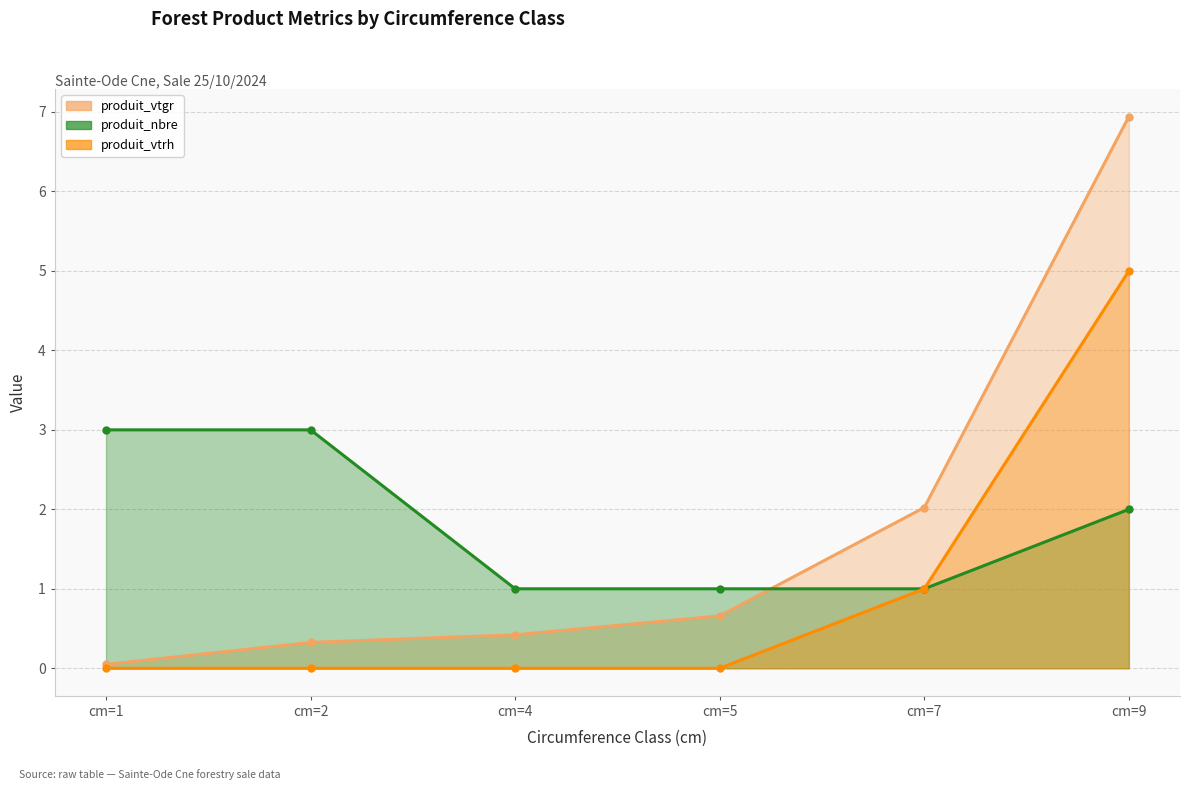

Reading right to left, extract all data points from this chart.

produit_vtgr: cm=9=6.9	cm=7=2.0	cm=5=0.7	cm=4=0.4	cm=2=0.3	cm=1=0.0
produit_nbre: cm=9=2.0	cm=7=1.0	cm=5=1.0	cm=4=1.0	cm=2=3.0	cm=1=3.0
produit_vtrh: cm=9=5.0	cm=7=1.0	cm=5=0.0	cm=4=0.0	cm=2=0.0	cm=1=0.0